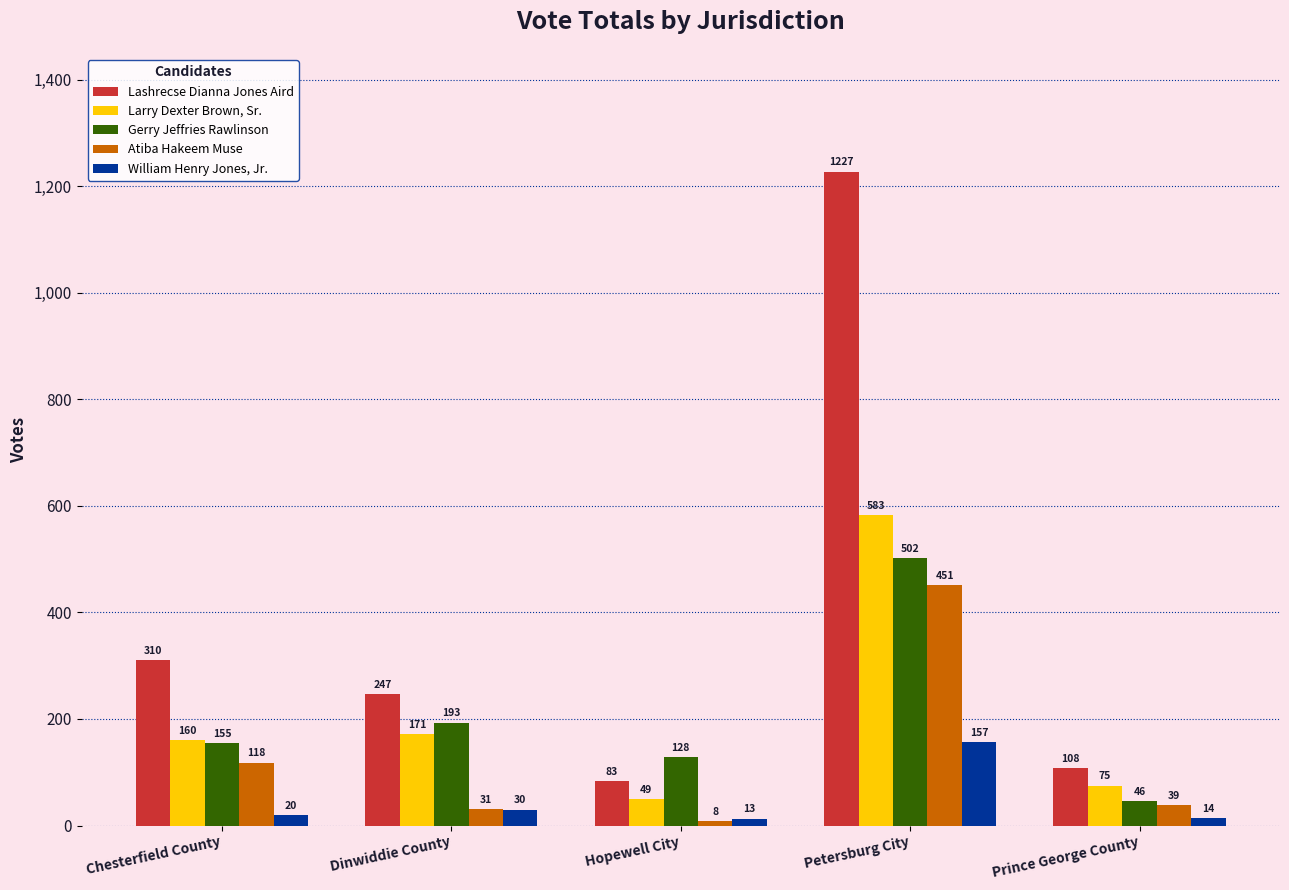

At Chesterfield County, list the series in order from largest to smallest.

Lashrecse Dianna Jones Aird, Larry Dexter Brown, Sr., Gerry Jeffries Rawlinson, Atiba Hakeem Muse, William Henry Jones, Jr.